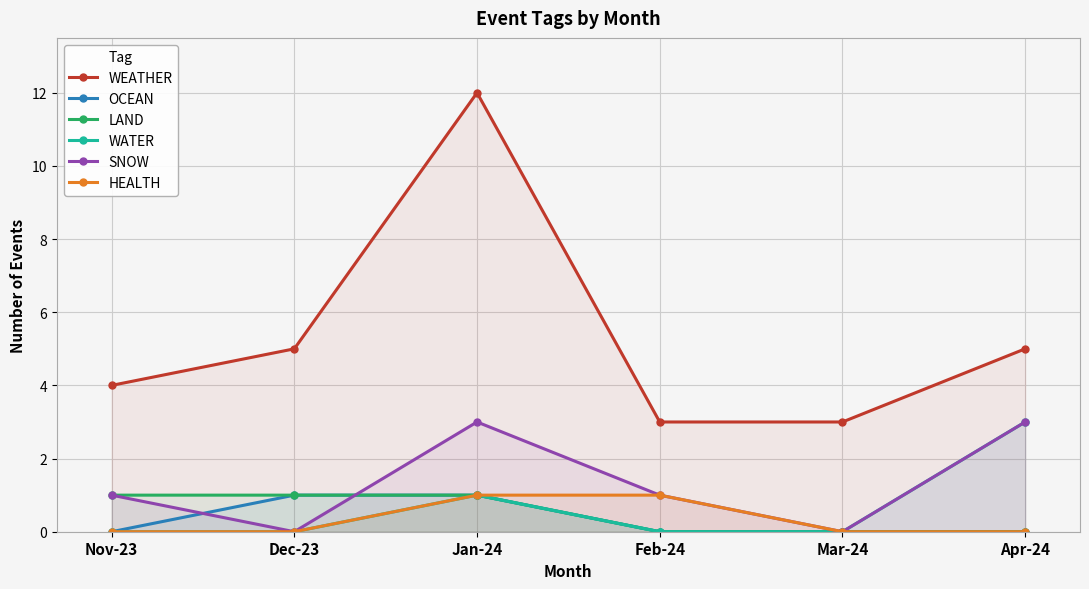

What is the sum of the WEATHER values at Jan-24 and Apr-24?

17